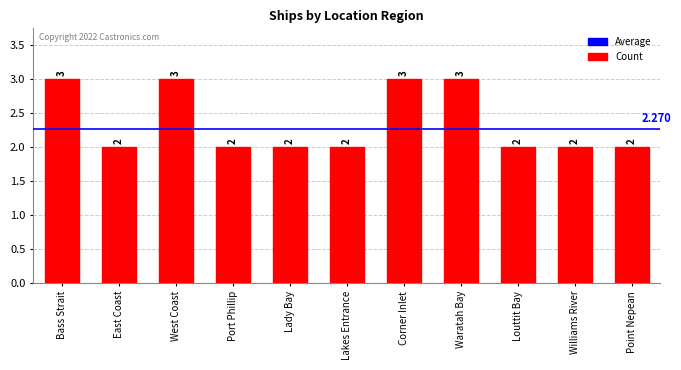

What is the maximum value shown in the chart?

3